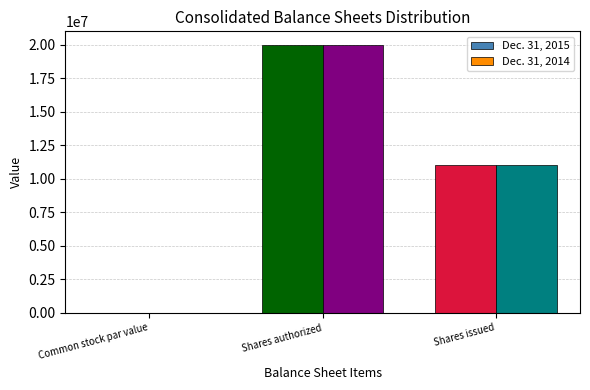

Which series changed the most between Shares authorized and Shares issued?

Dec. 31, 2014